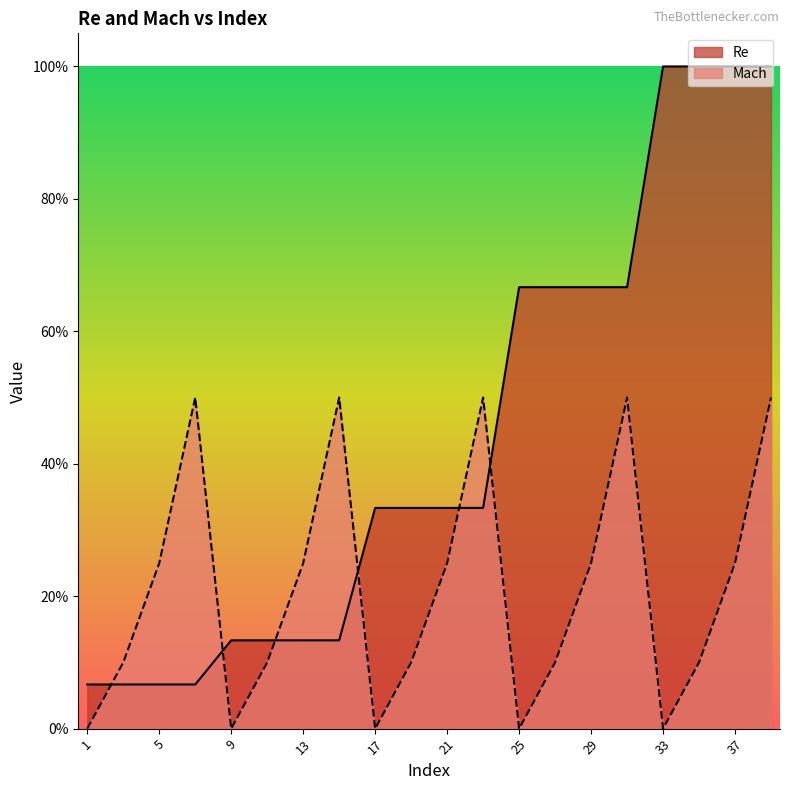

Which series ends up on top after the final intersection of Mach and Re?

Re